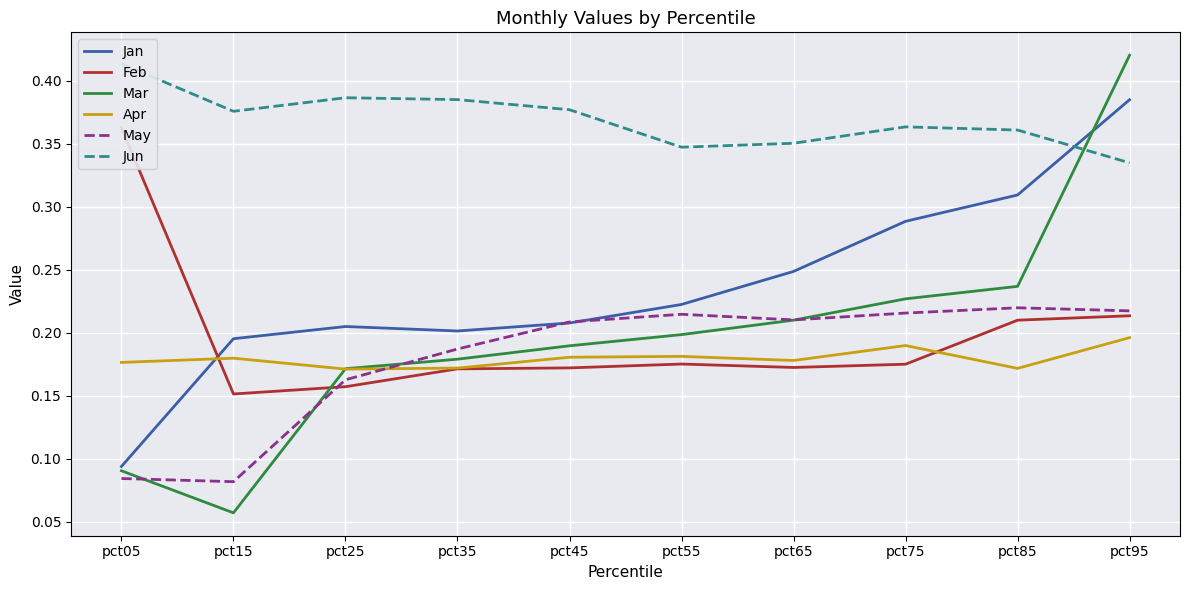

What is the value of the May point at the 10th from the left?

0.2